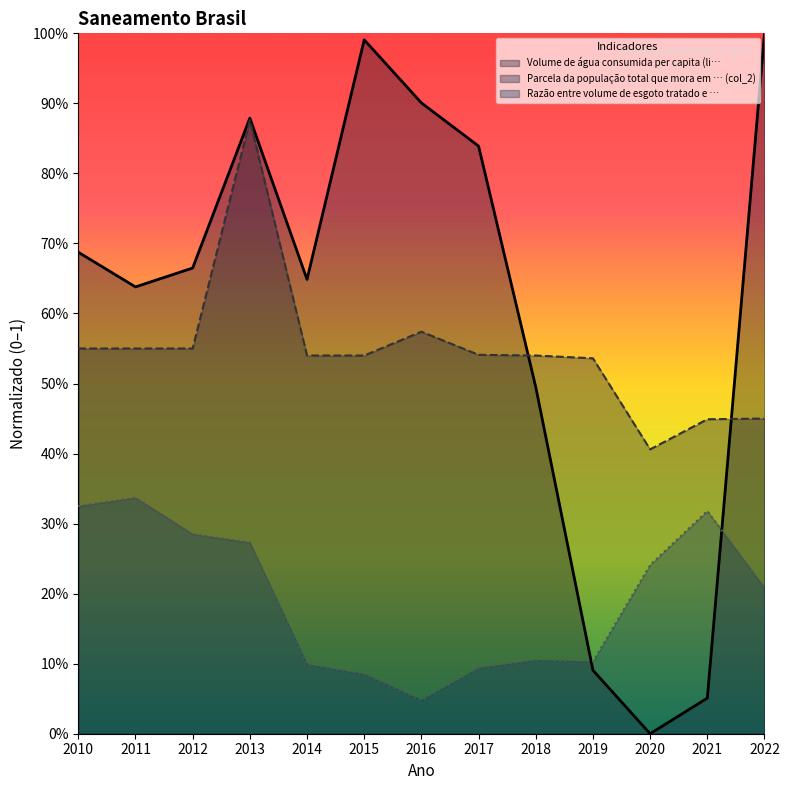

Reading left to right, list all the values displayed in this chart.

Volume de água consumida per capita (li…: 0.7	0.6	0.7	0.9	0.6	1.0	0.9	0.8	0.5	0.1	0.0	0.1	1.0
Parcela da população total que mora em … (col_2): 0.6	0.6	0.6	0.9	0.5	0.5	0.6	0.5	0.5	0.5	0.4	0.4	0.5
Razão entre volume de esgoto tratado e …: 0.3	0.3	0.3	0.3	0.1	0.1	0.0	0.1	0.1	0.1	0.2	0.3	0.2